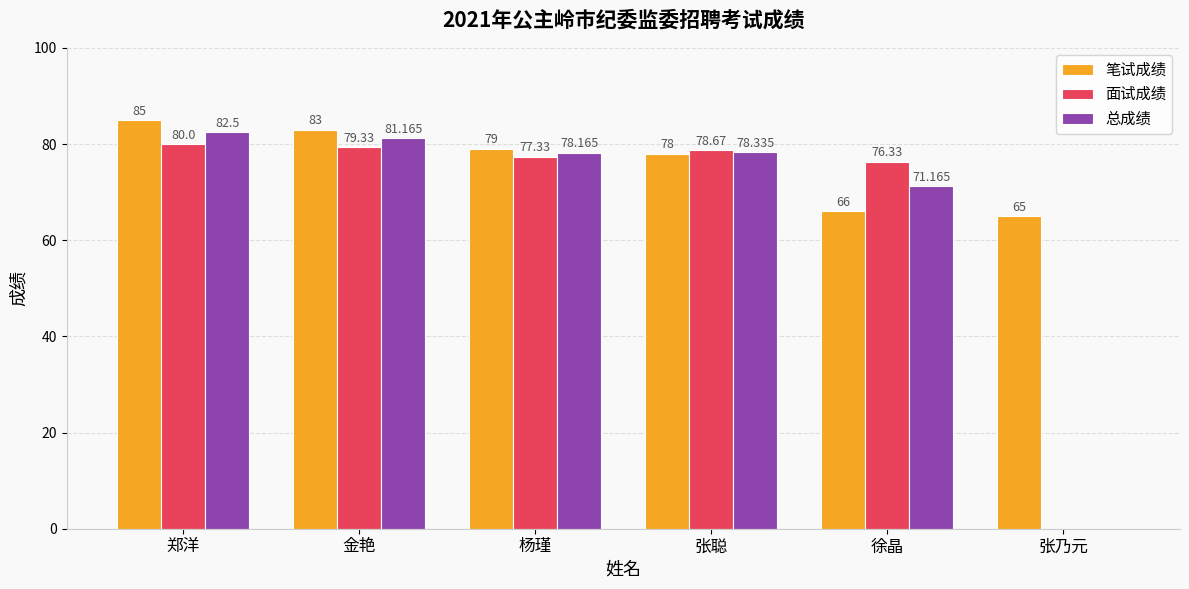

Does the chart contain stacked bars?

No